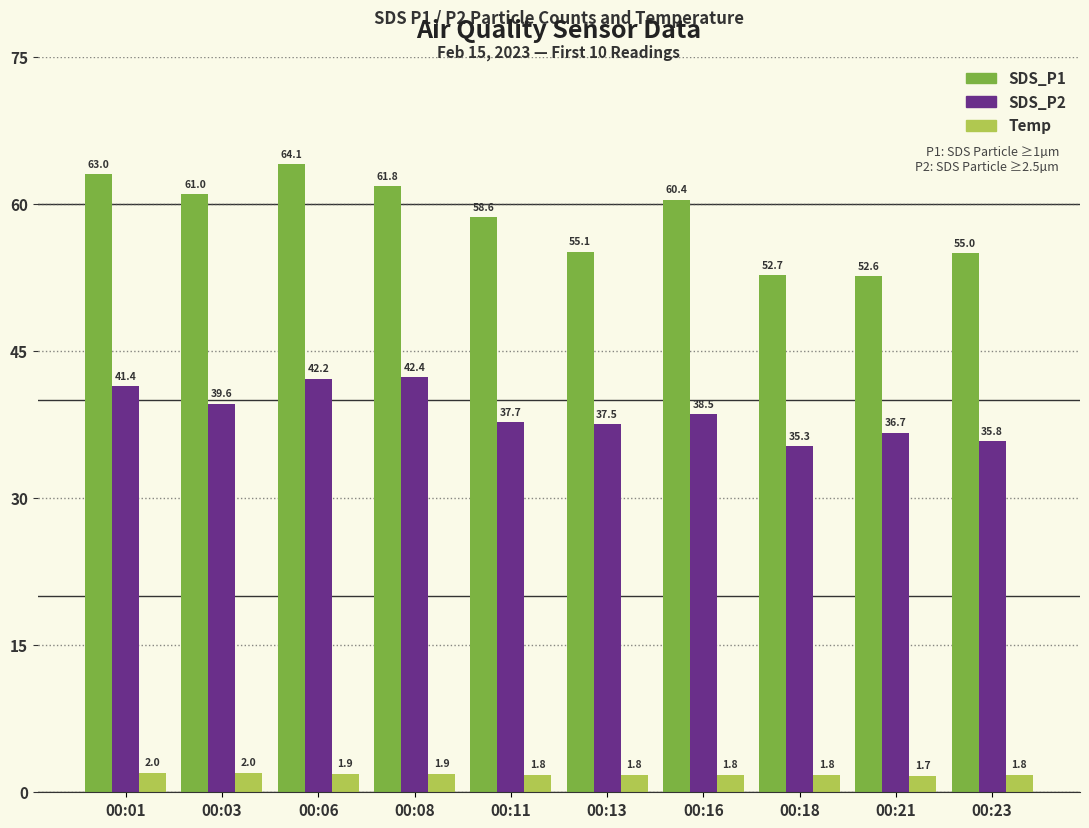

What are all the series names shown in the legend?

SDS_P1, SDS_P2, Temp